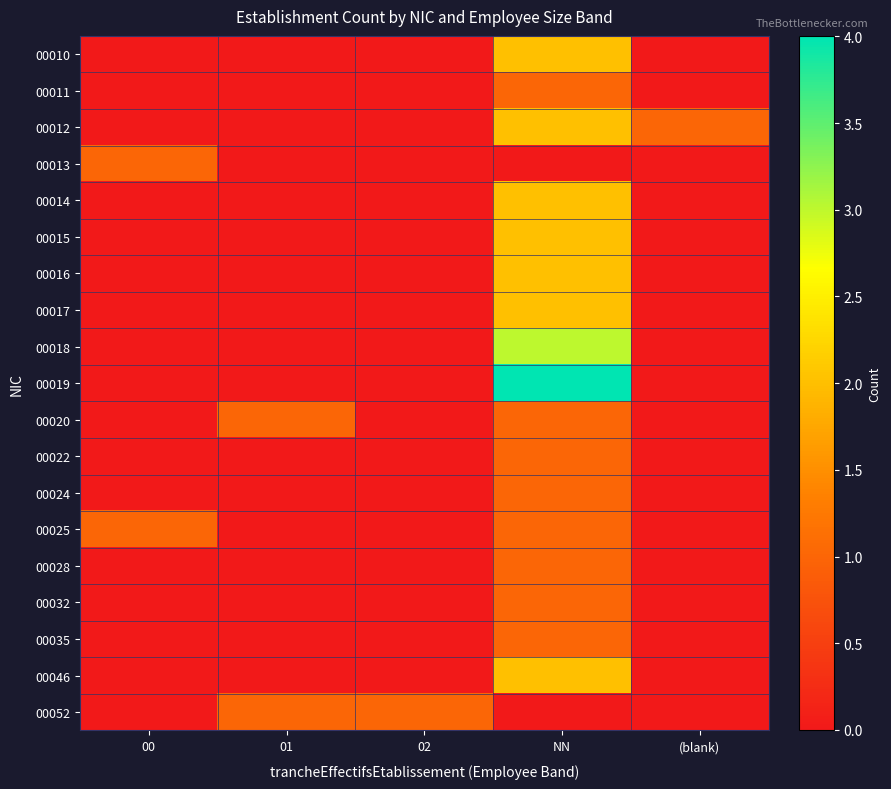

Which label corresponds to the smallest value in the chart?

00